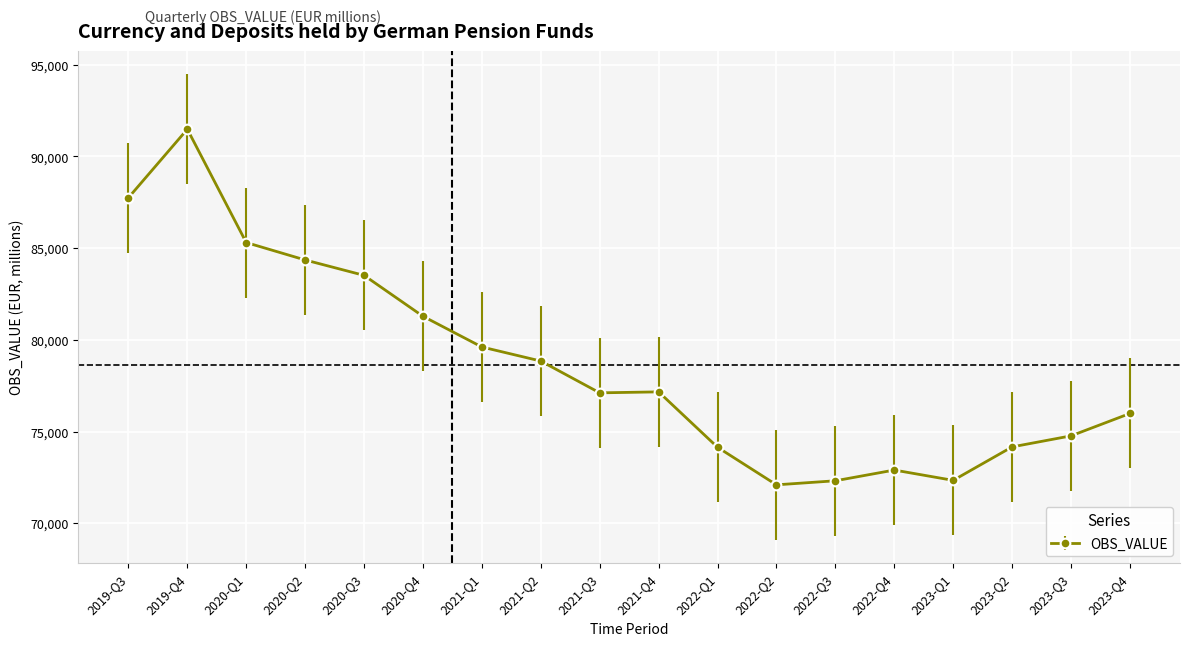

What is the value of the 15th point from the left?

72339